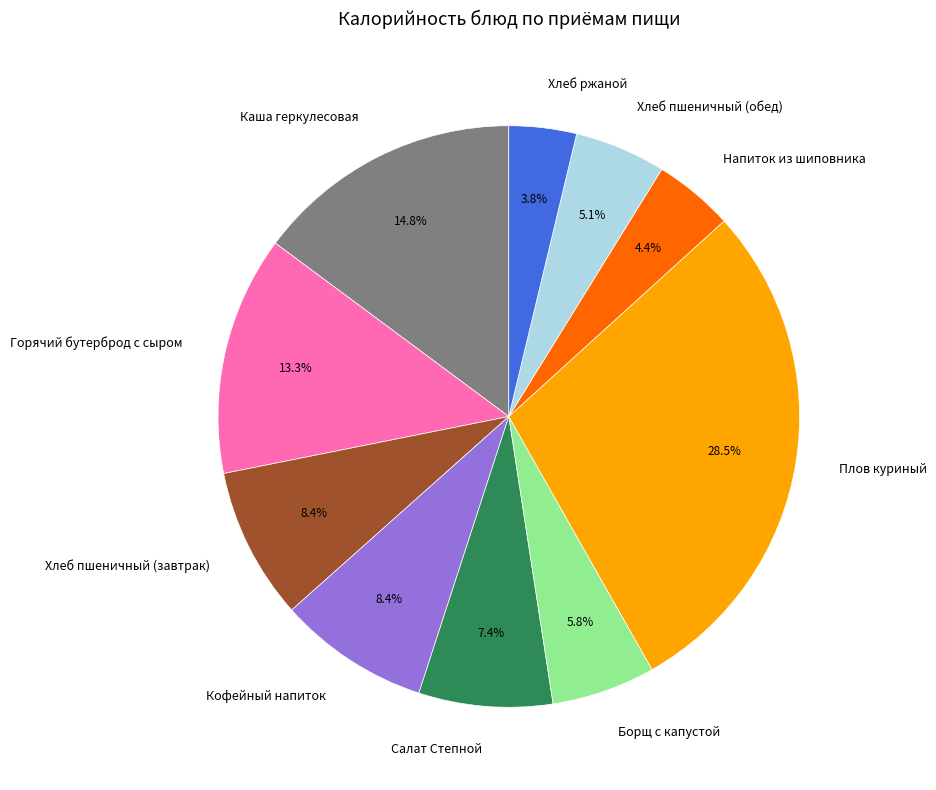

Is the sum of Плов куриный and Салат Степной greater than half?

No